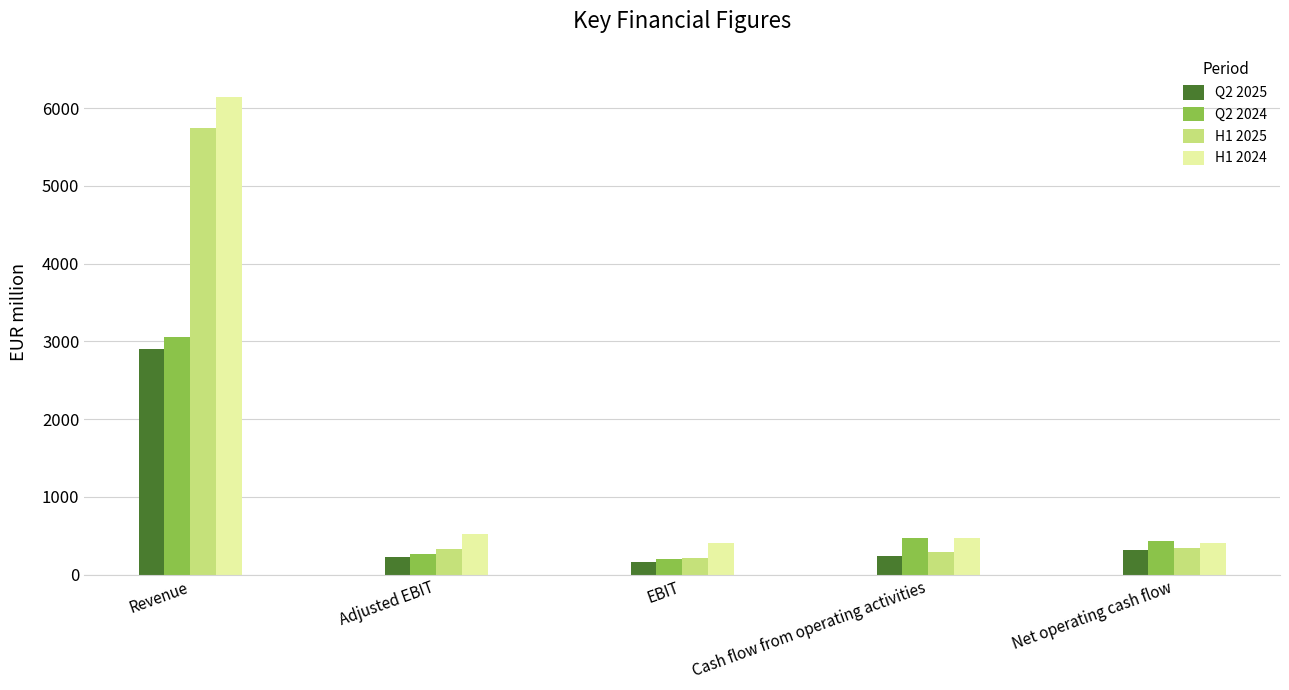

At which category does the chart reach its peak across all series?

Revenue